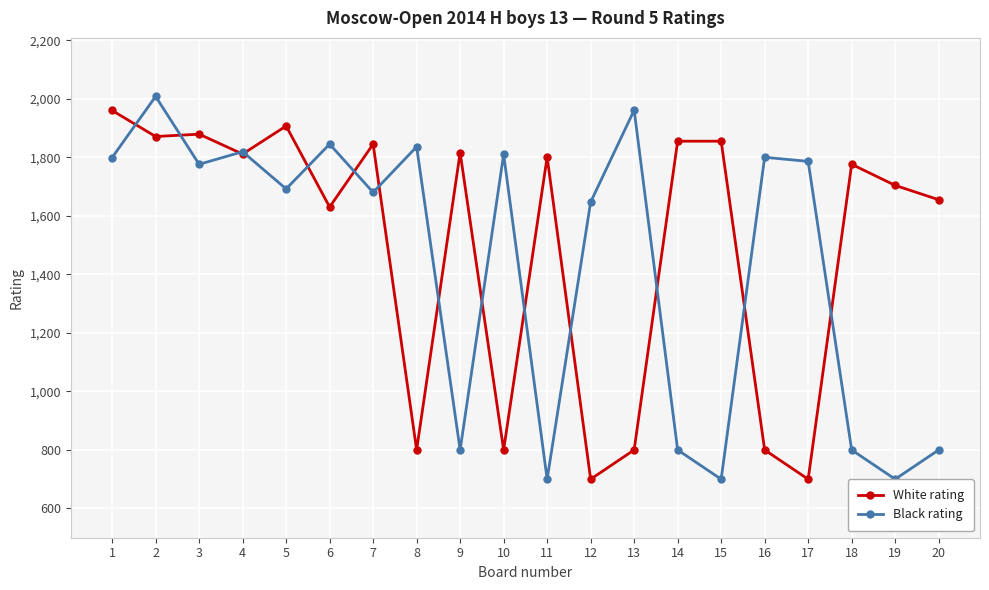

At which category is the sum across all series the highest?

2